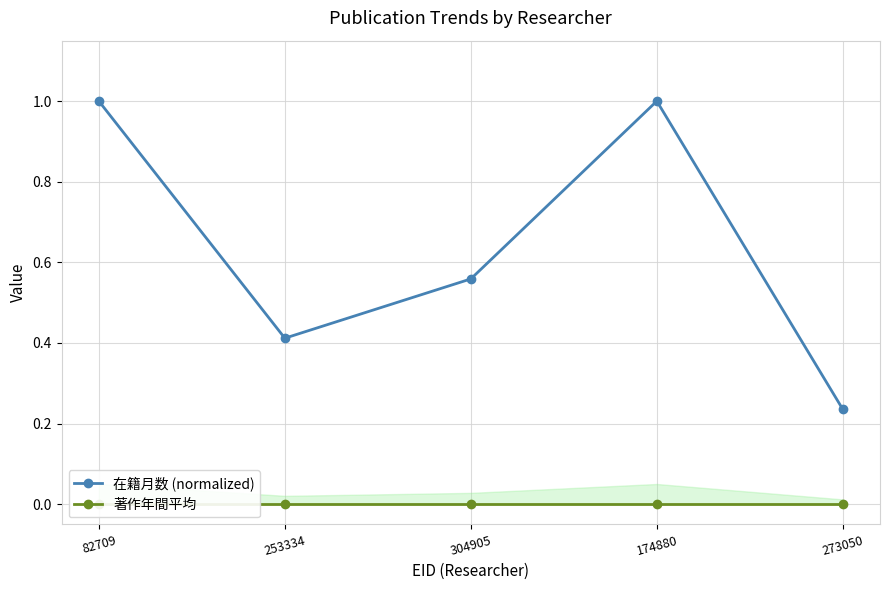

What is the average value of the 在籍月数 (normalized) series?

0.6